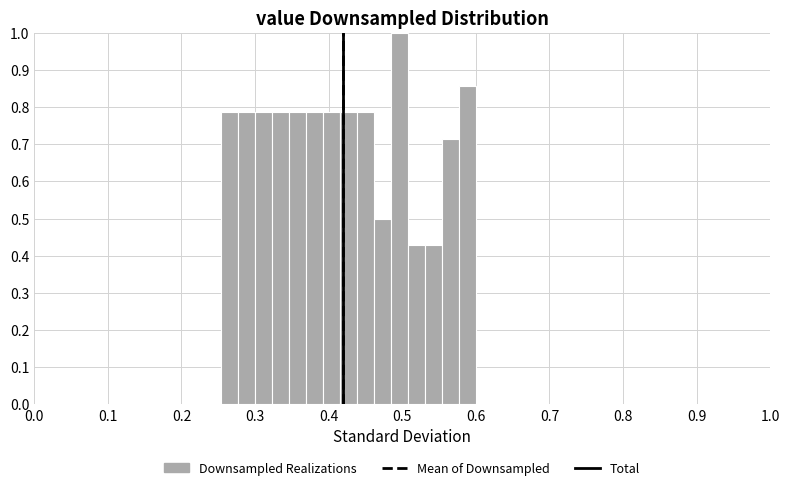

Read against the x-axis, roughly where is the centre of the tallest bar?

0.50